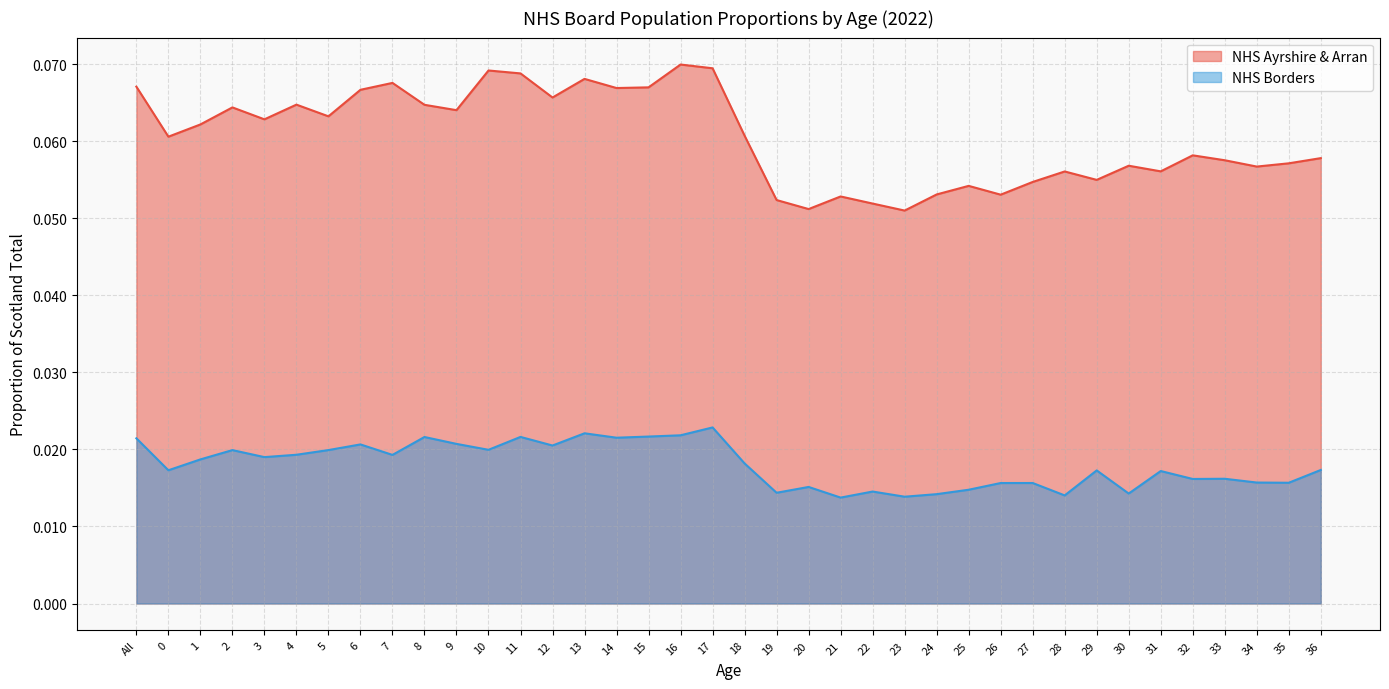

What is the maximum value shown in the chart?

0.1